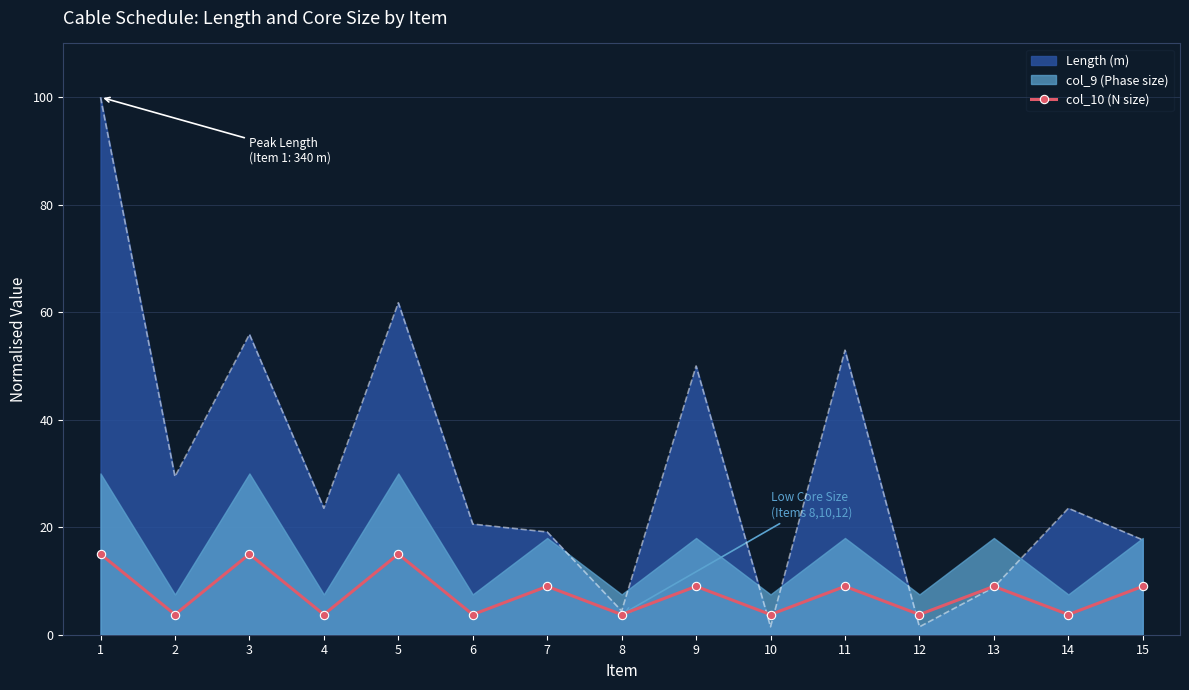

Is the value of Length (m) at 13 greater than the value of col_10 (N size) at 10?

Yes